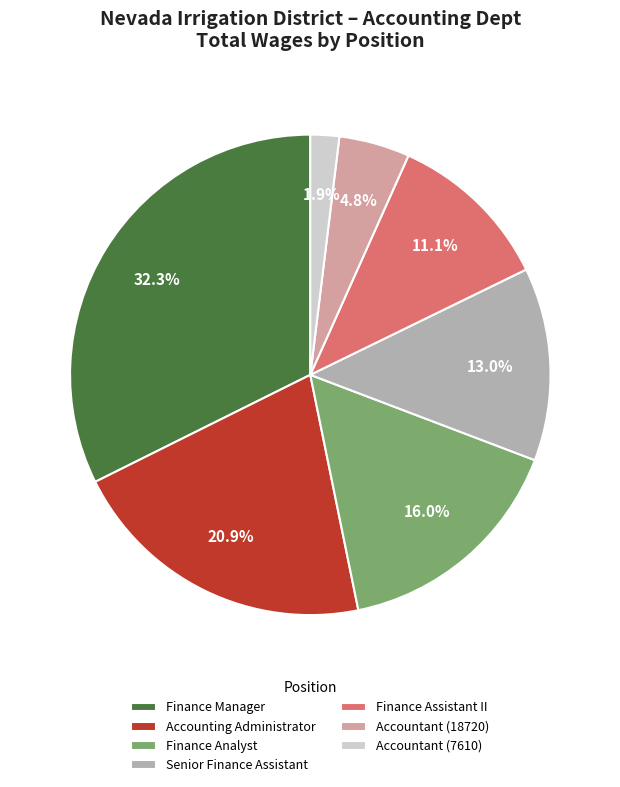

Does any single category account for the majority?

No